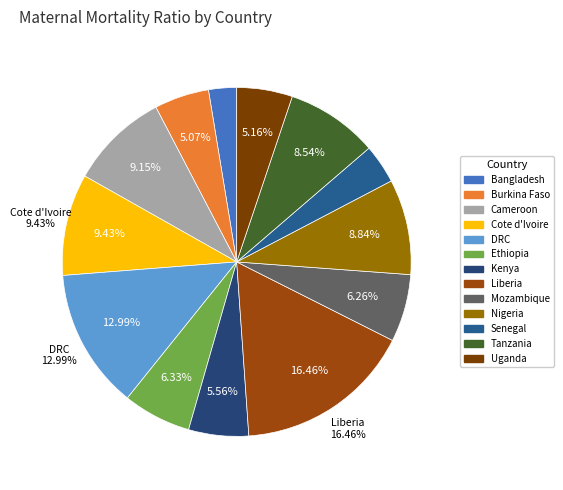

What is the change in value from Bangladesh to Burkina Faso?

+161